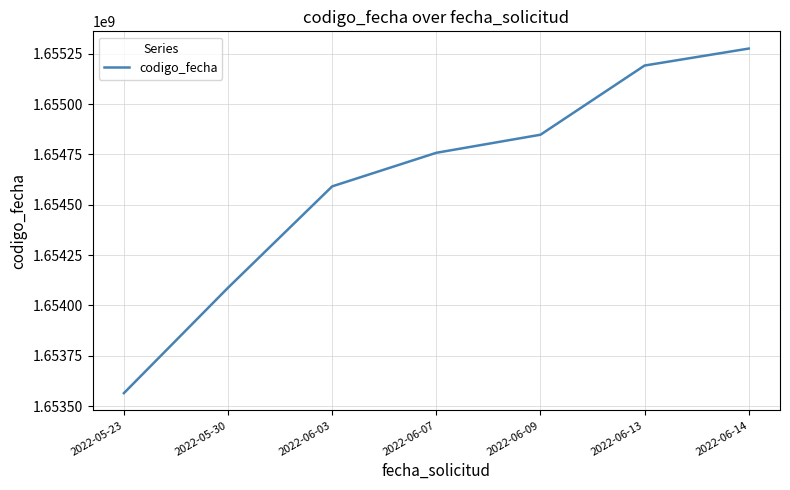

List the labels in order of value, smallest first.

2022-05-23, 2022-05-30, 2022-06-03, 2022-06-07, 2022-06-09, 2022-06-13, 2022-06-14